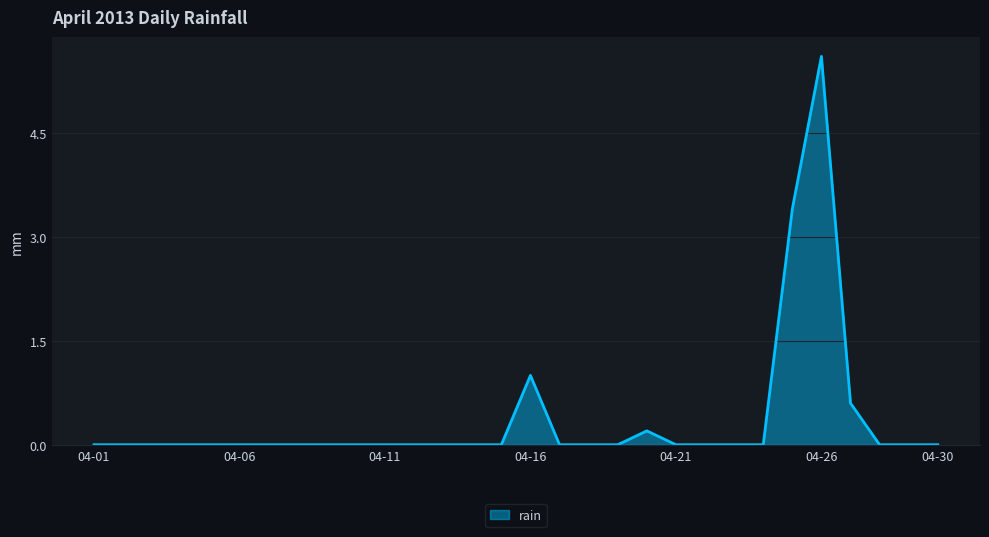

What is the difference between the maximum and minimum values?

5.6